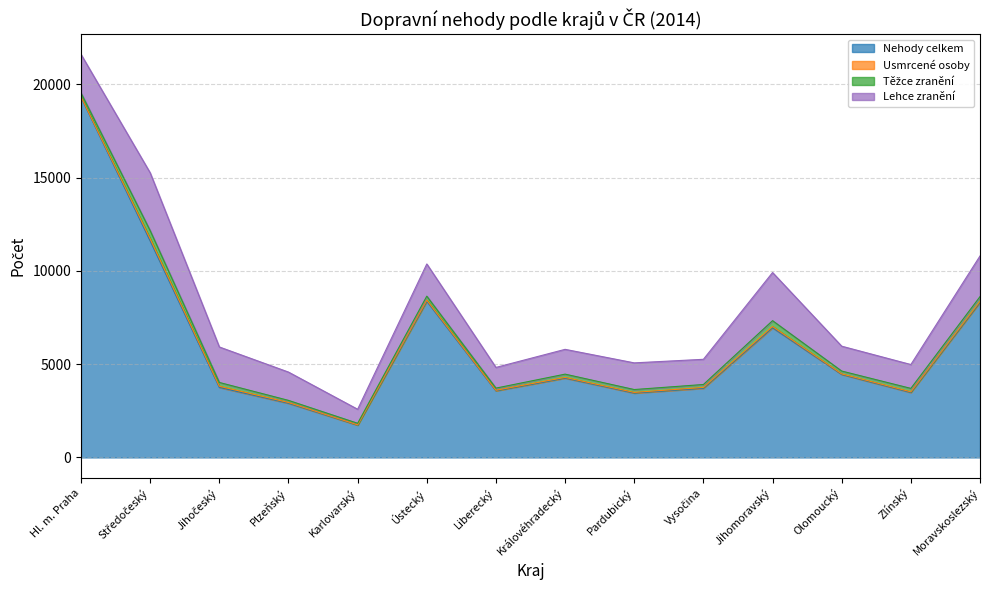

The value of Nehody celkem at Plzeňský is 2905. True or false?

True